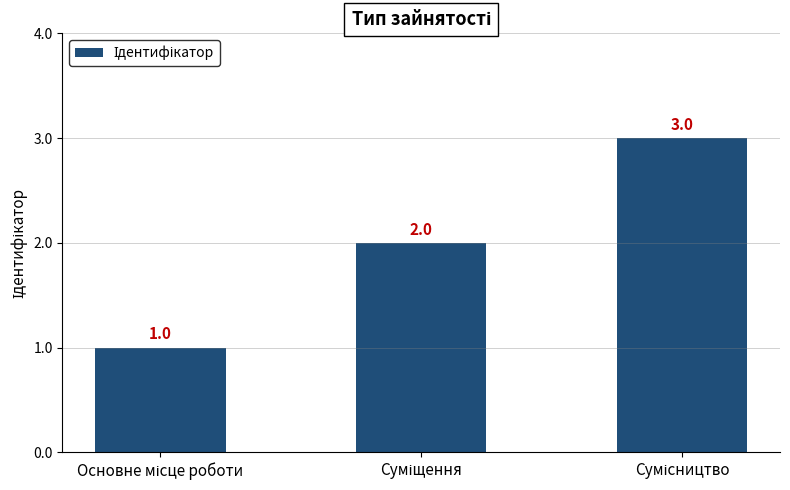

What is the greatest value displayed?

3